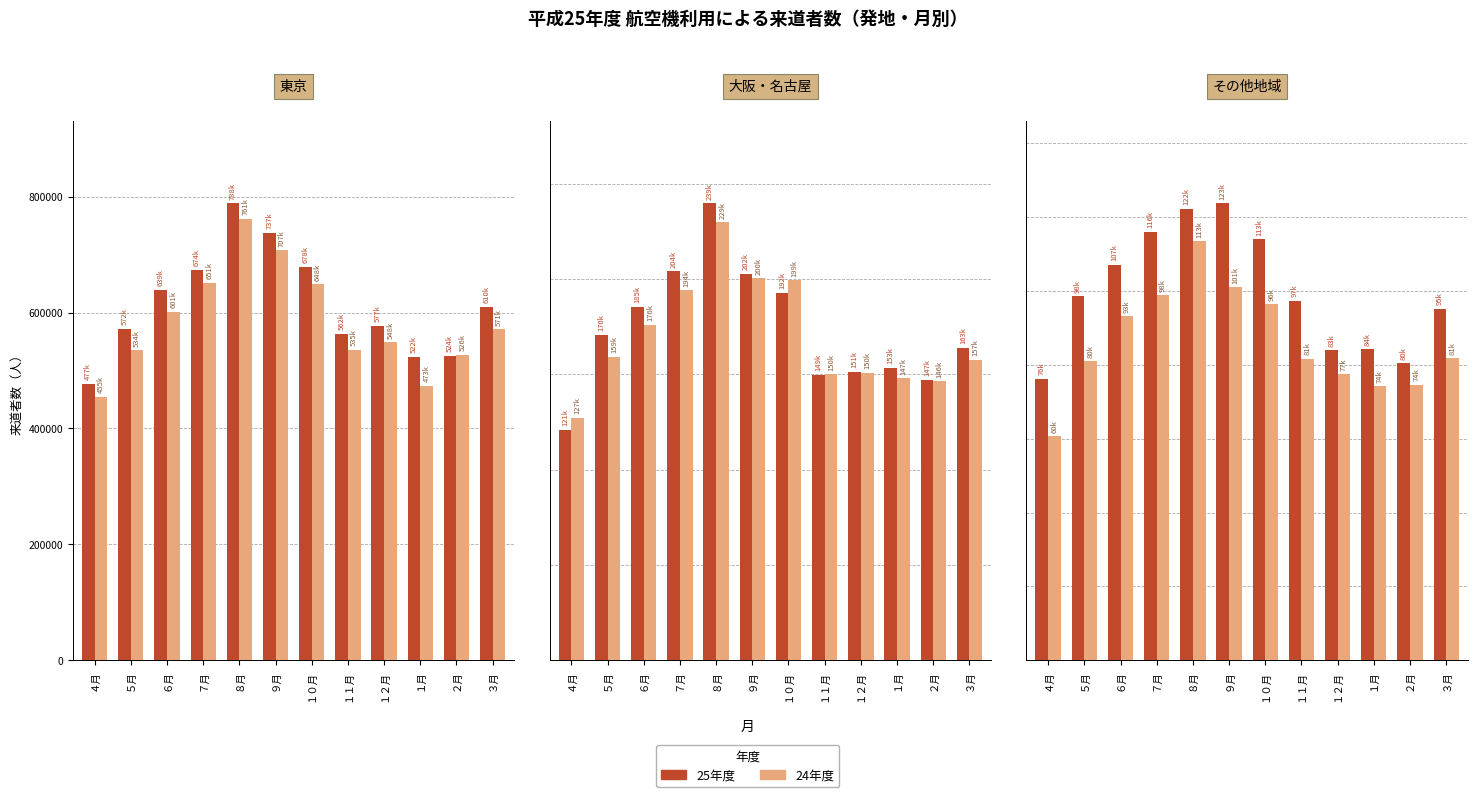

The 24年度 series shows 45794 at ９月. True or false?

False